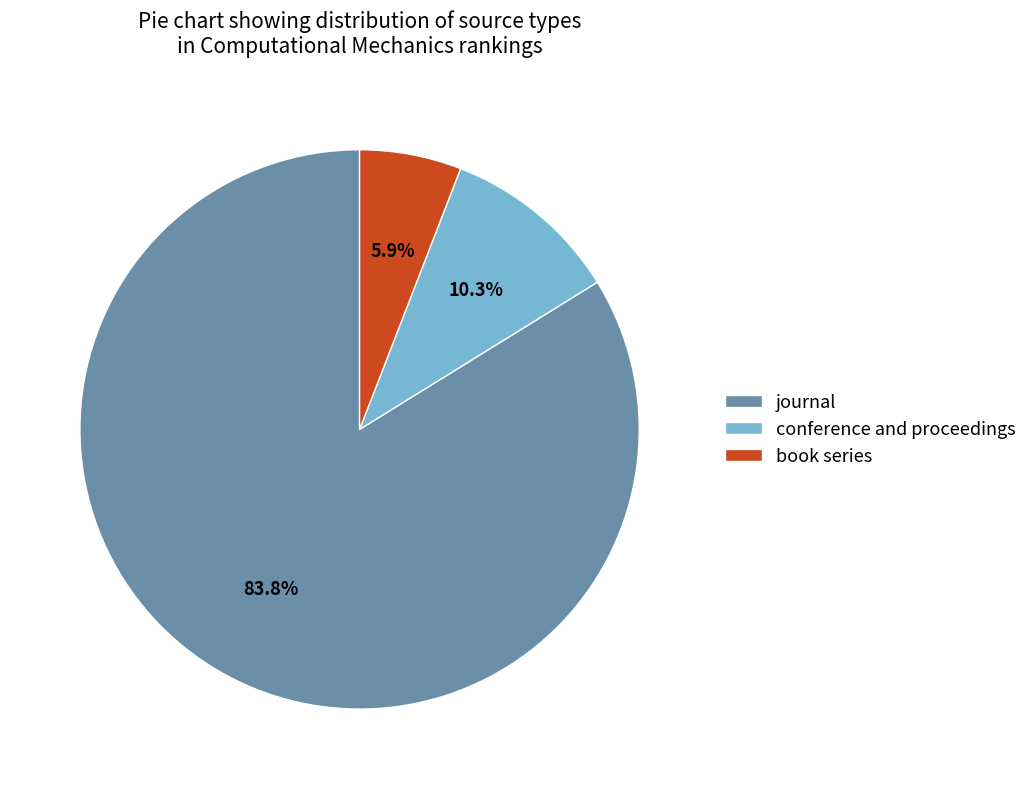

Approximately how many times larger is the value at journal compared to conference and proceedings?

8.1